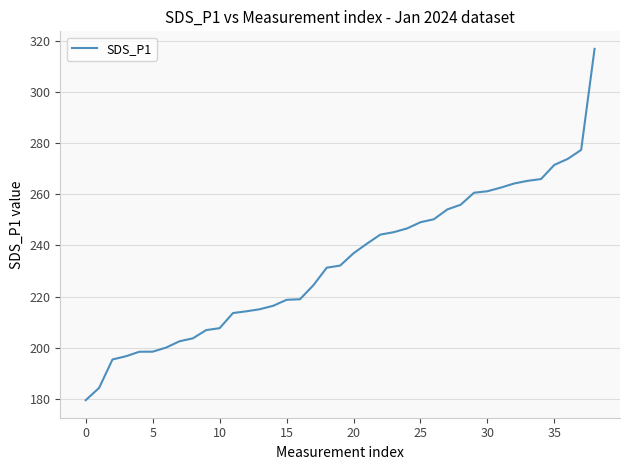

What is the difference between the maximum and minimum values?

137.5